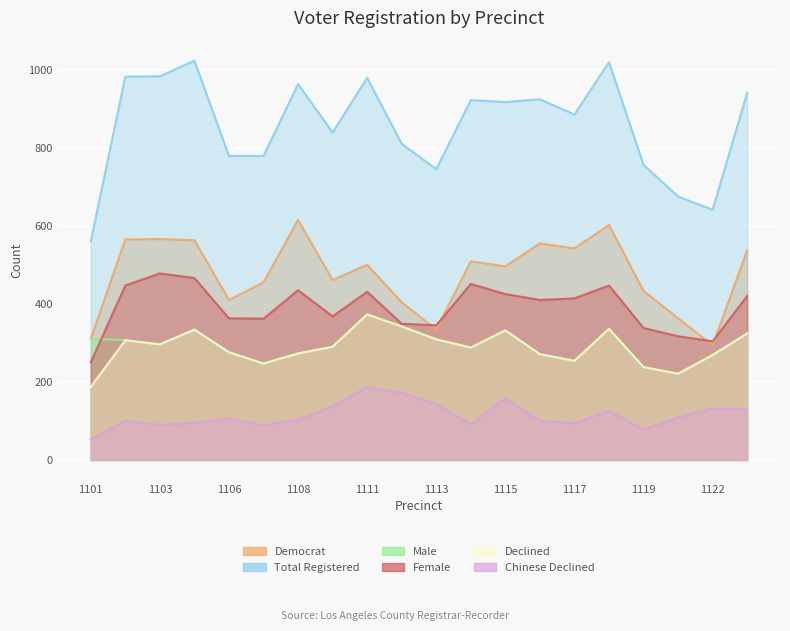

At which label does dem reach its peak?

1108